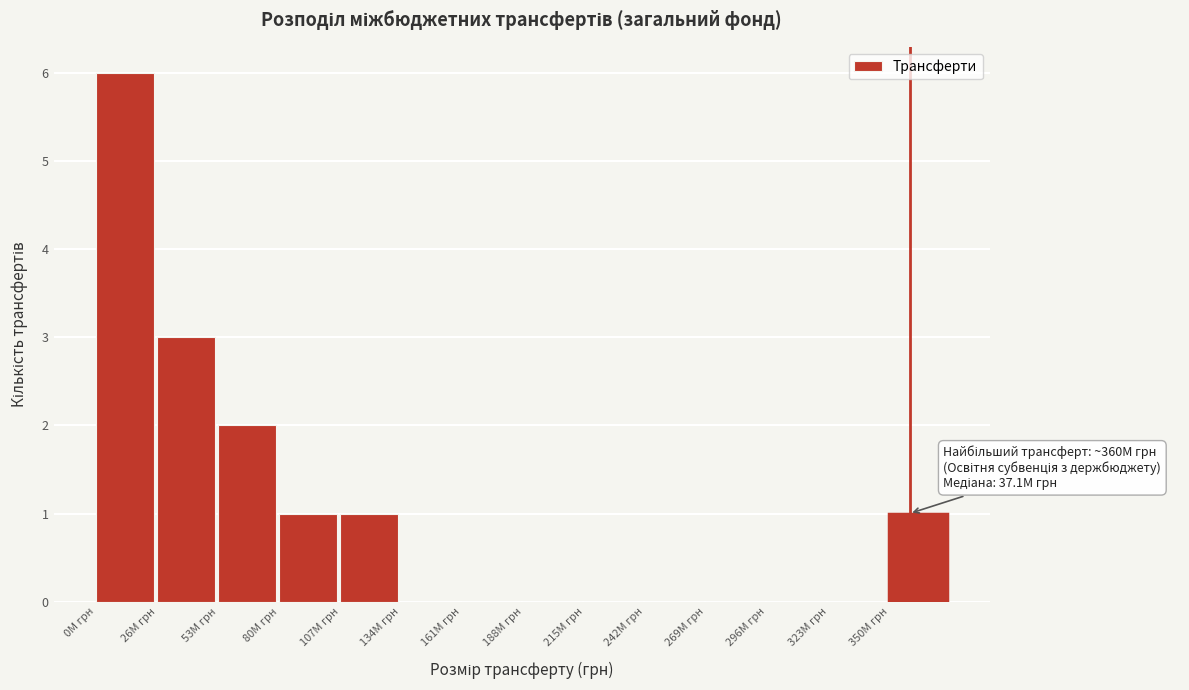

Over which range of the x-axis is the bar tallest?

0 to 25